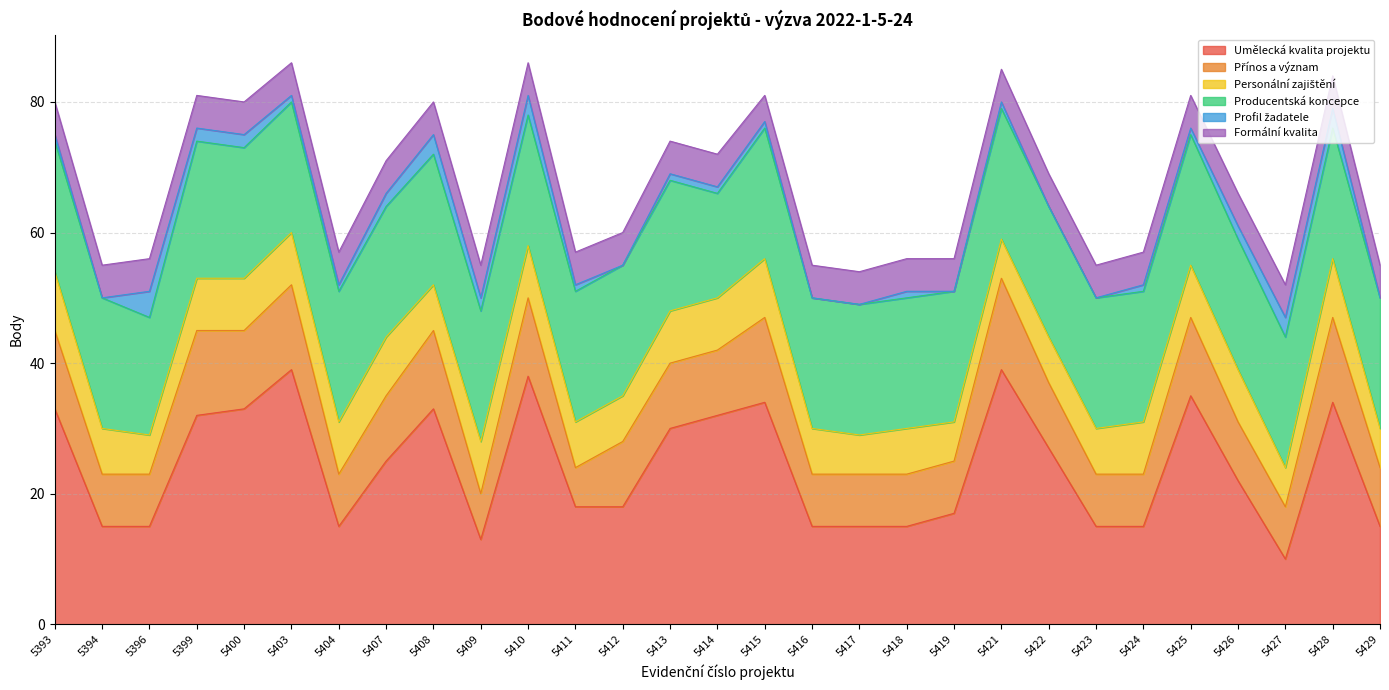

Between 5428 and 5427, which is larger?

5428